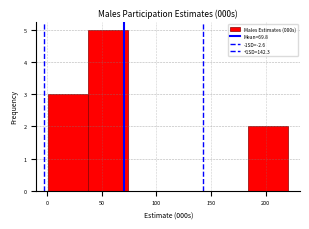

Reading left to right, list every bar in this chart as the range it spans on the x-axis followed by its height. Neither the bar edges nor the heights are printed on the chart, so give them approximately, as read against the axes.

0 to 40: 3
40 to 75: 5
75 to 110: 0
110 to 145: 0
145 to 185: 0
185 to 220: 2